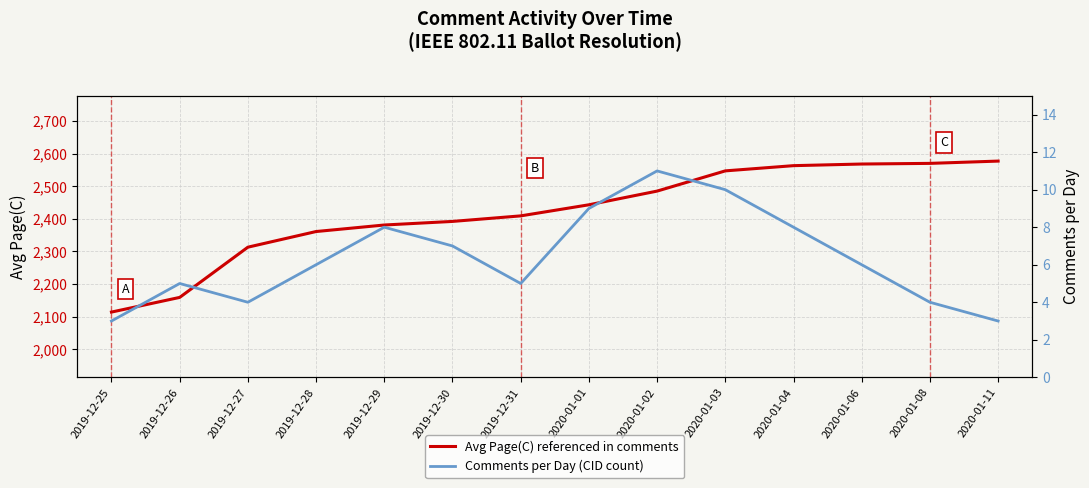

What is the difference between the second highest and second lowest values in the Avg Page(C) referenced in comments series?

411